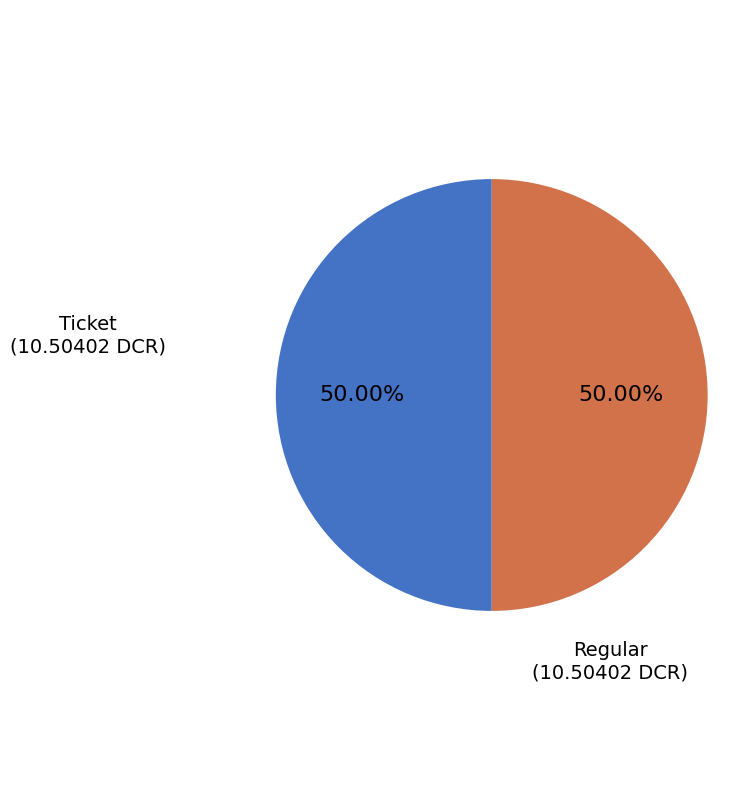

Is the sum of Regular and Ticket greater than half?

Yes